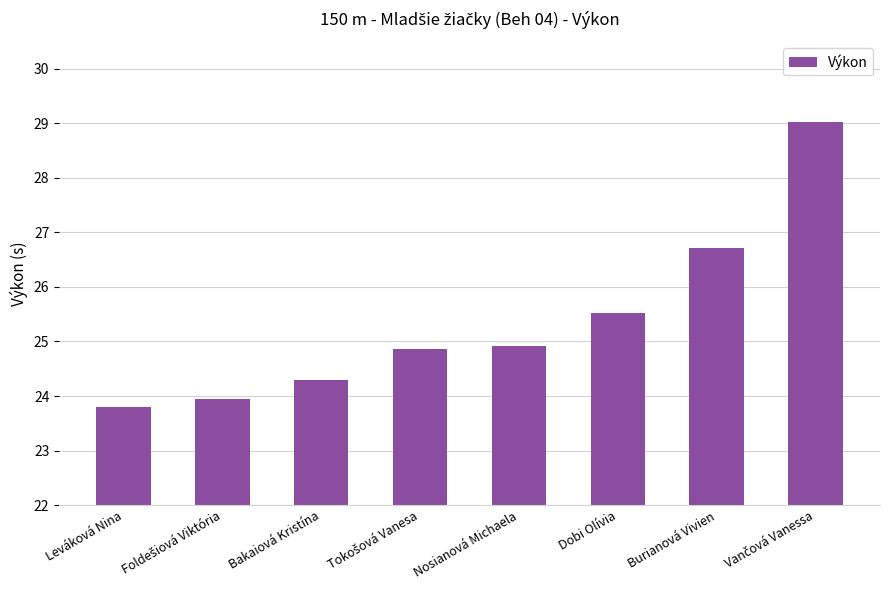

Which has a higher value, Burianová Vivien or Dobi Olívia?

Burianová Vivien